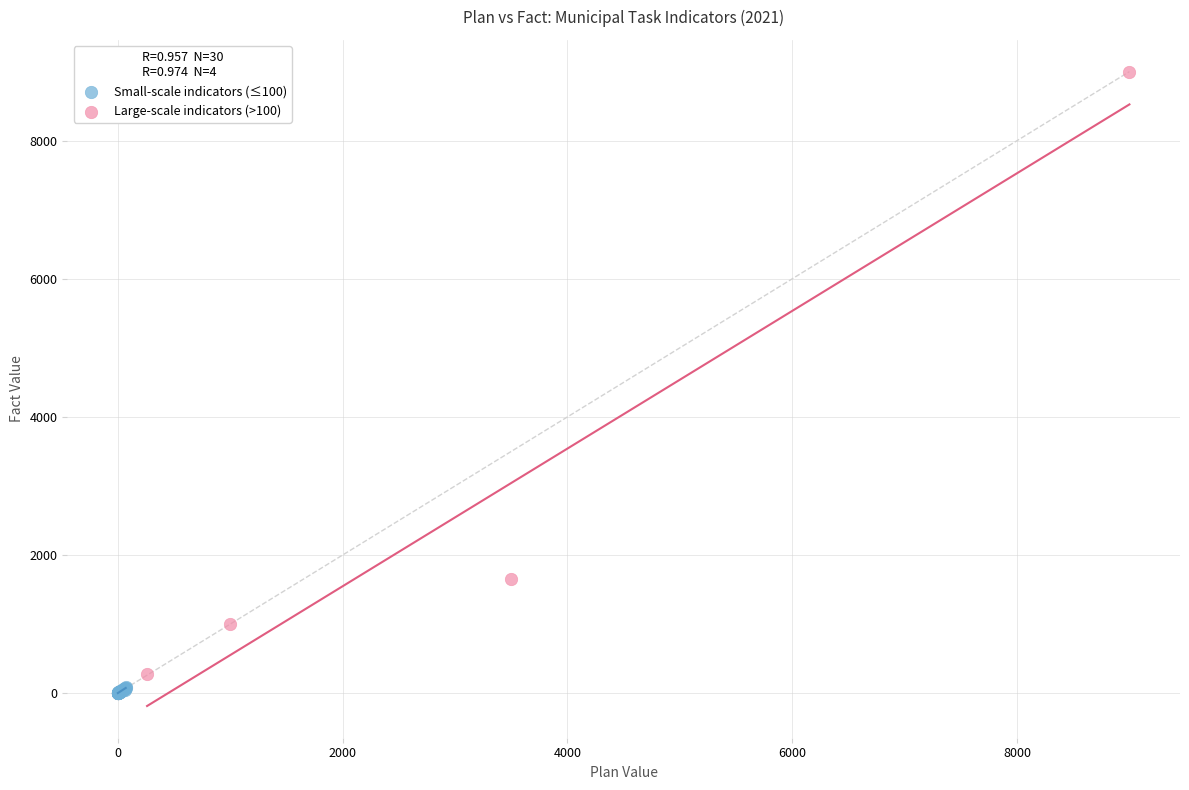

Which series has the largest Y range (max minus min)?

Large-scale indicators (>100)